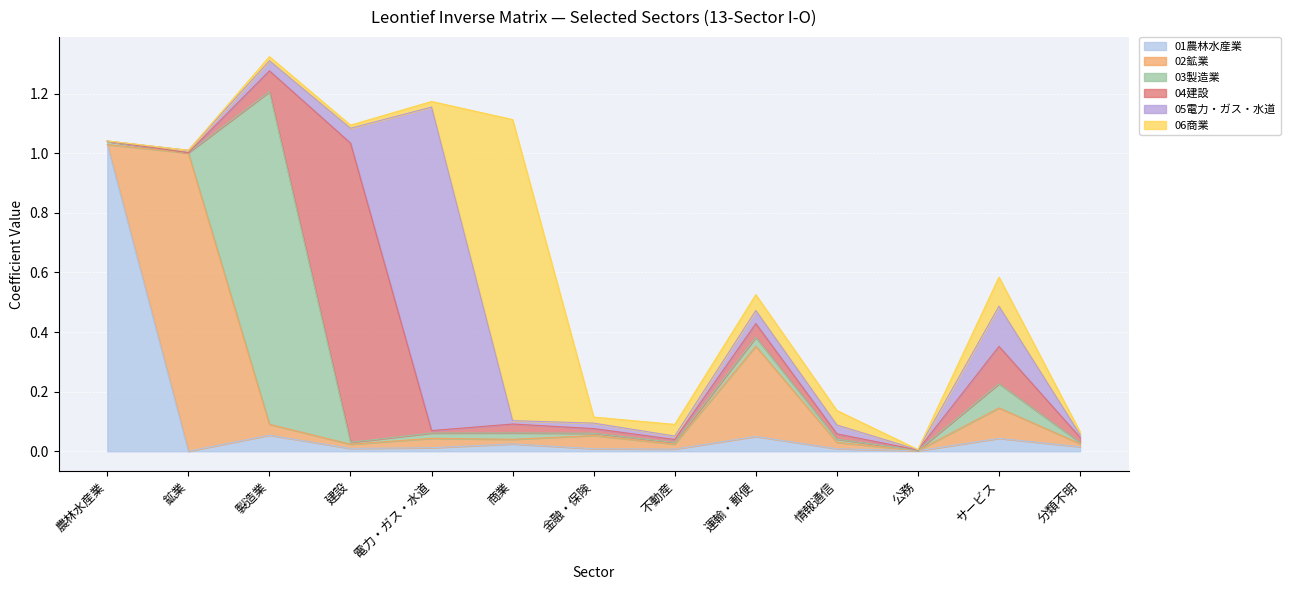

What is the average value of the 06商業 series?

0.1